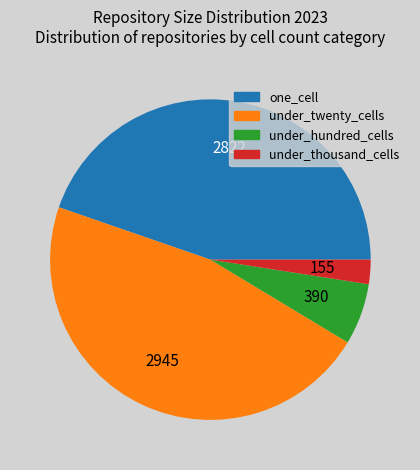

Rank the categories by value from highest to lowest.

under_twenty_cells, one_cell, under_hundred_cells, under_thousand_cells